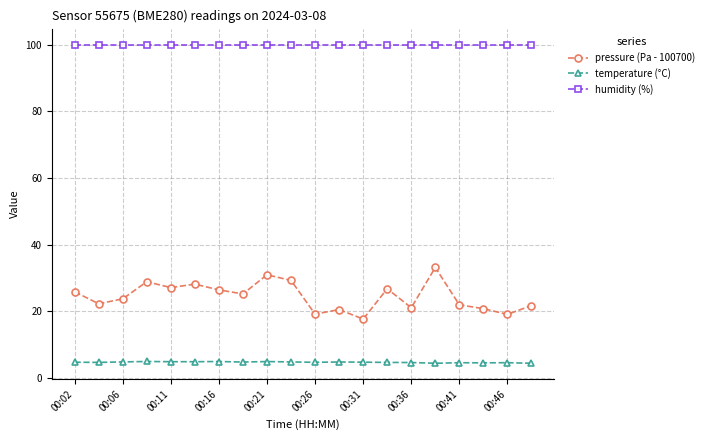

Does the chart display data point markers on the line(s)?

Yes